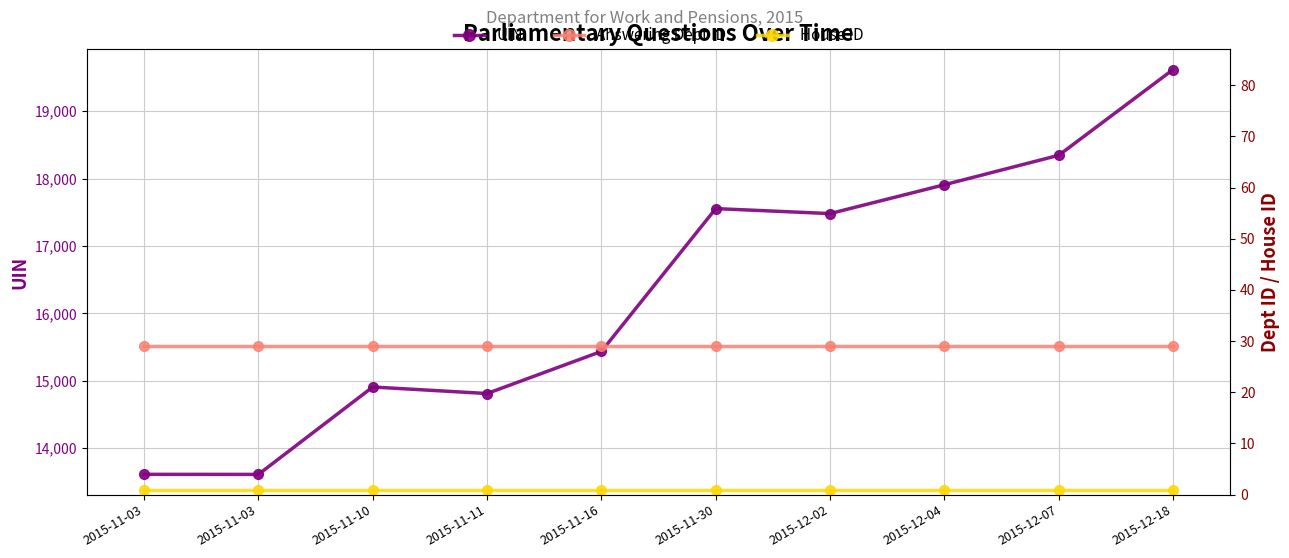

What is the approximate value of UIN at 2015-11-10, to the nearest 100?

14900